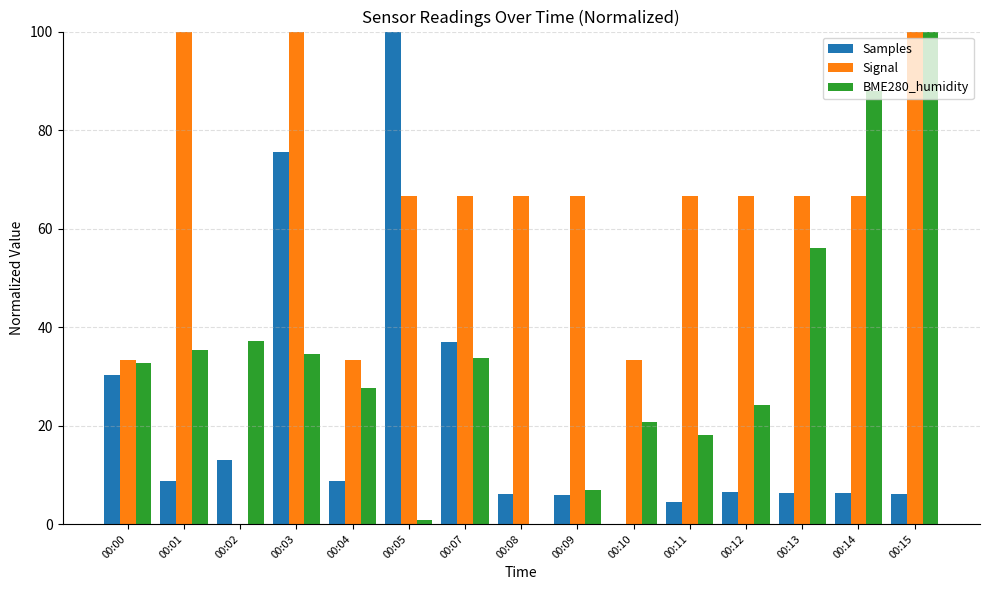

Does the chart contain stacked bars?

No